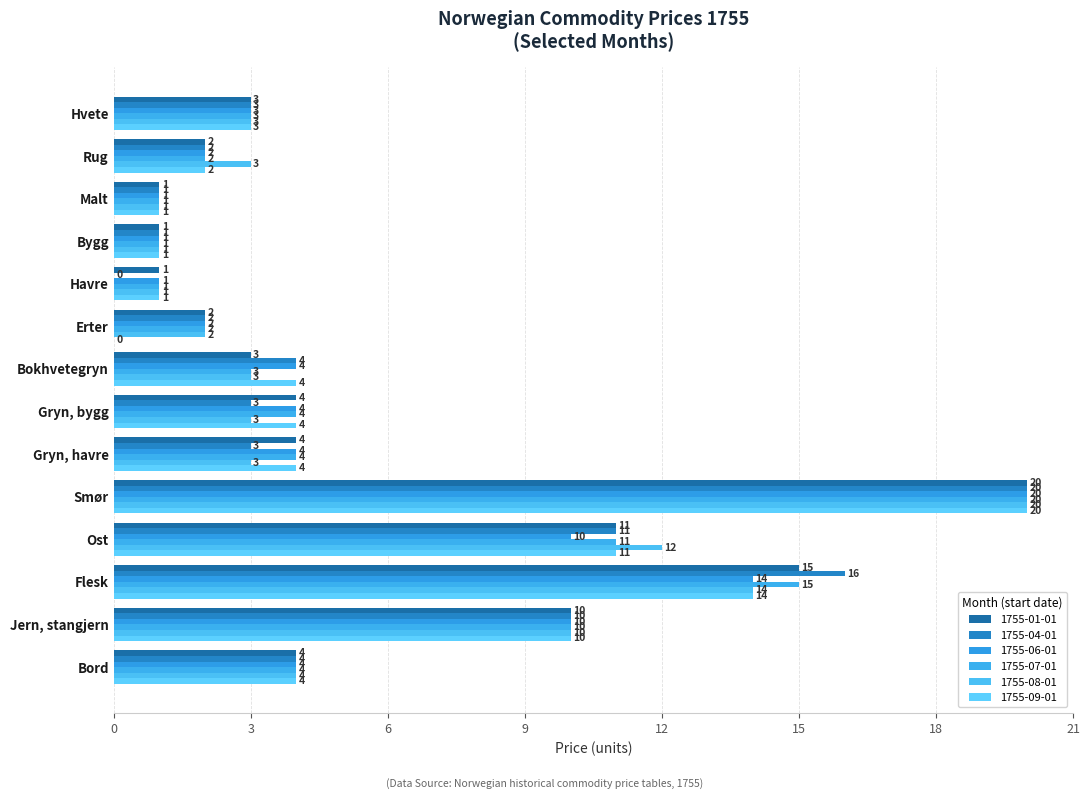

How many values in 1755-04-01 are above zero?

13